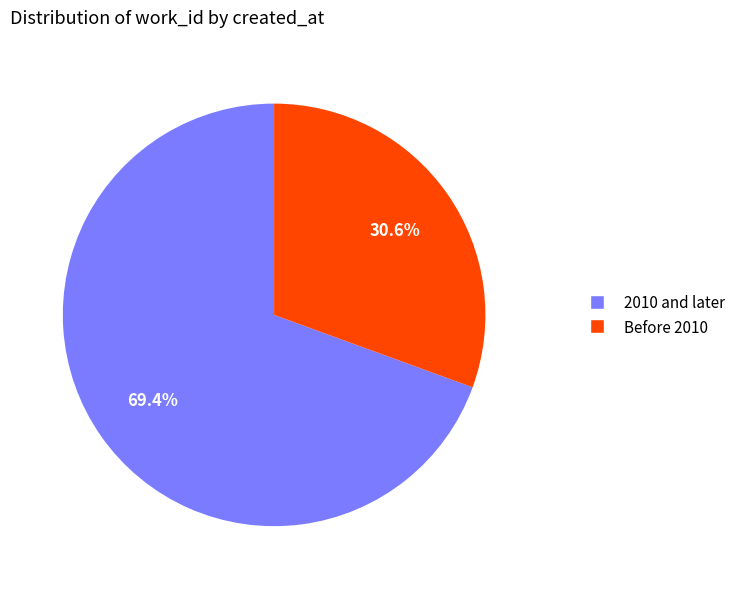

To the nearest percent, what is the average slice percentage?

50%